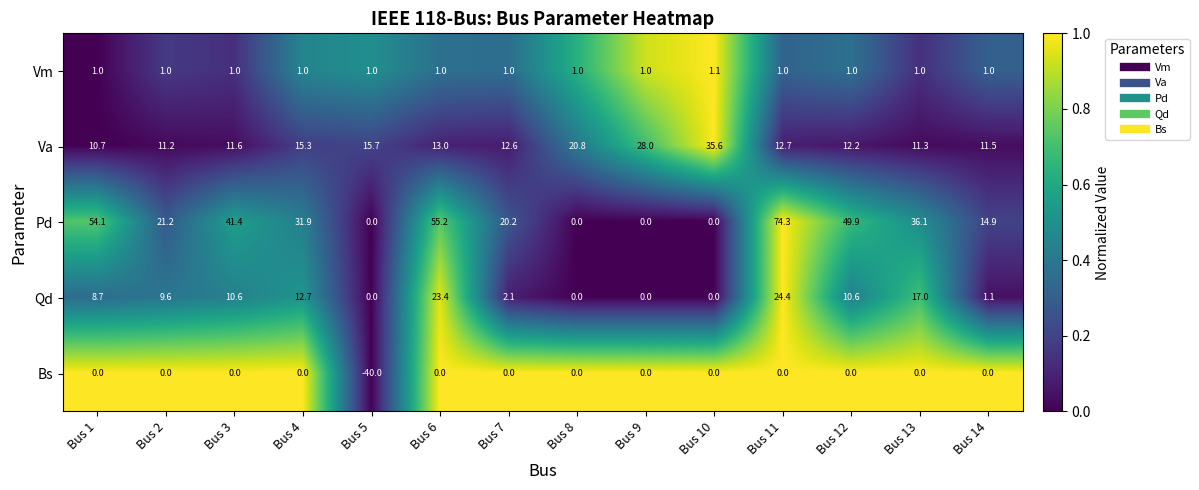

Which category has the highest value in the Va series?

Bus 10